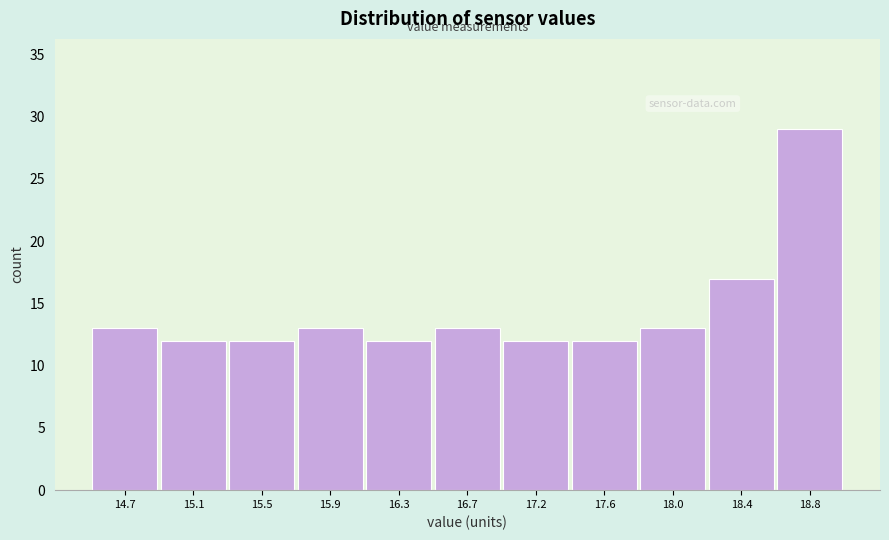

Reading right to left, what are all the values shown in this chart?

18.8=29	18.4=17	18.0=13	17.6=12	17.2=12	16.7=13	16.3=12	15.9=13	15.5=12	15.1=12	14.7=13